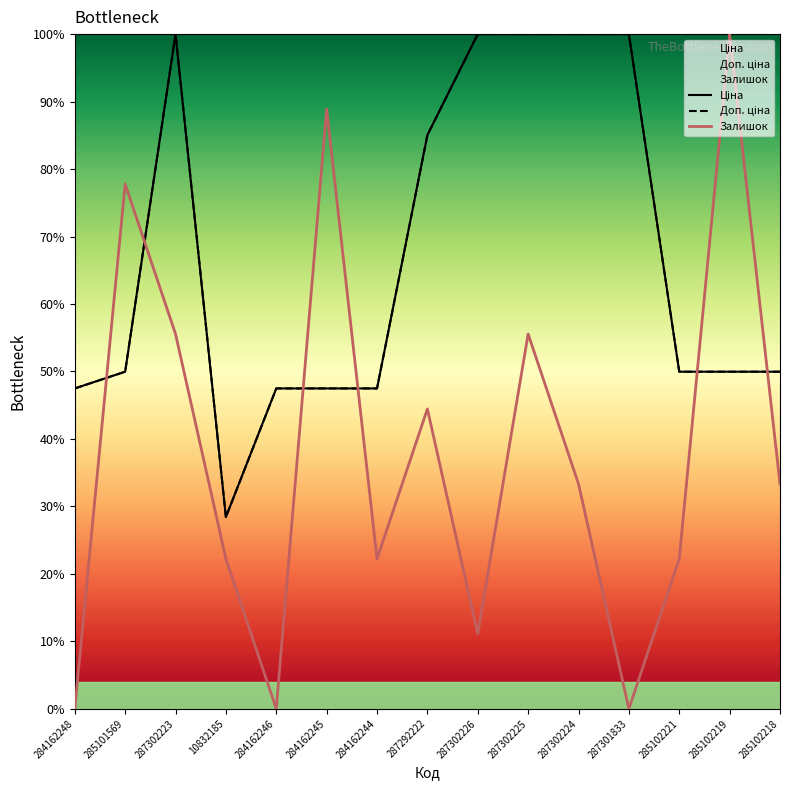

What is the spread (max minus min) of values at 10832185?

6.2